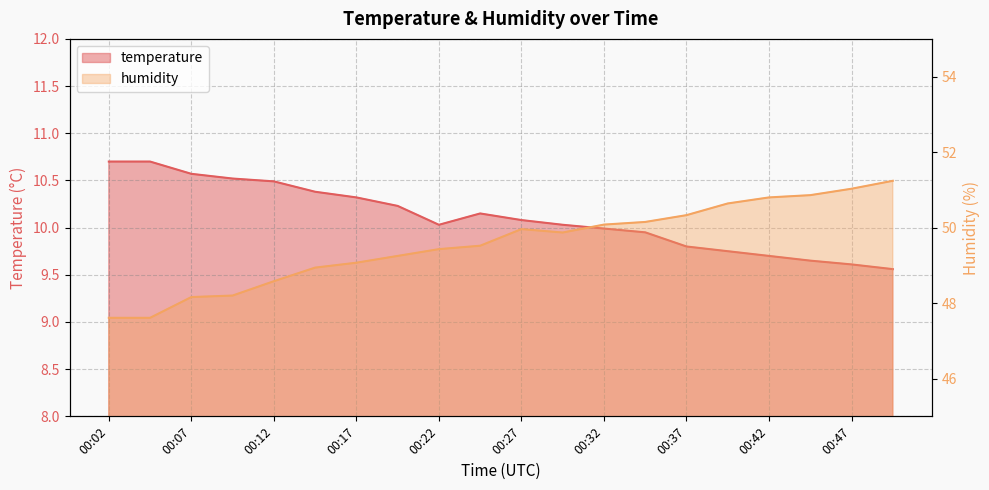

At which category is the sum across all series the highest?

00:50